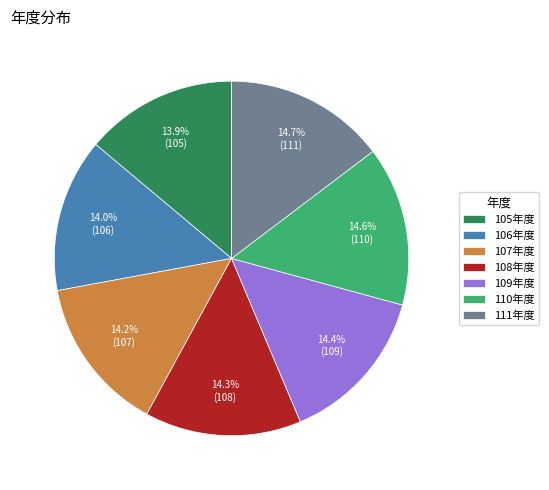

Combined, what portion of the pie is 106年度 and 109年度?

28.4%